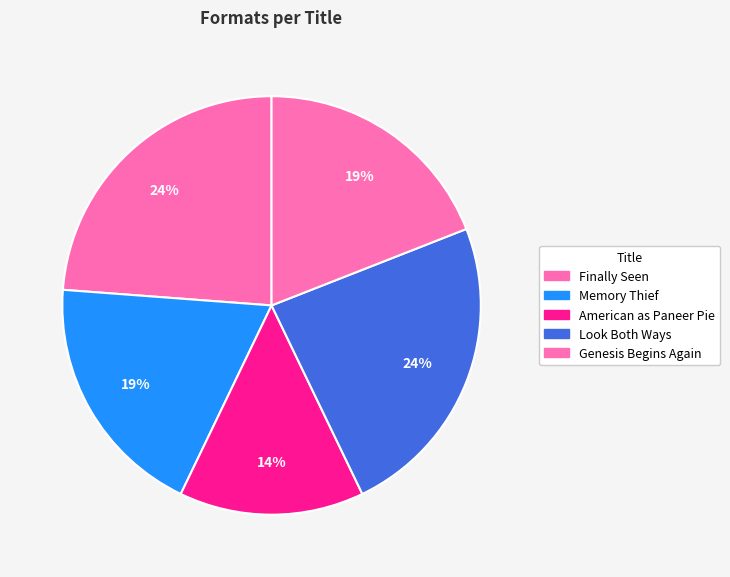

Which slice is the smallest?

American as Paneer Pie